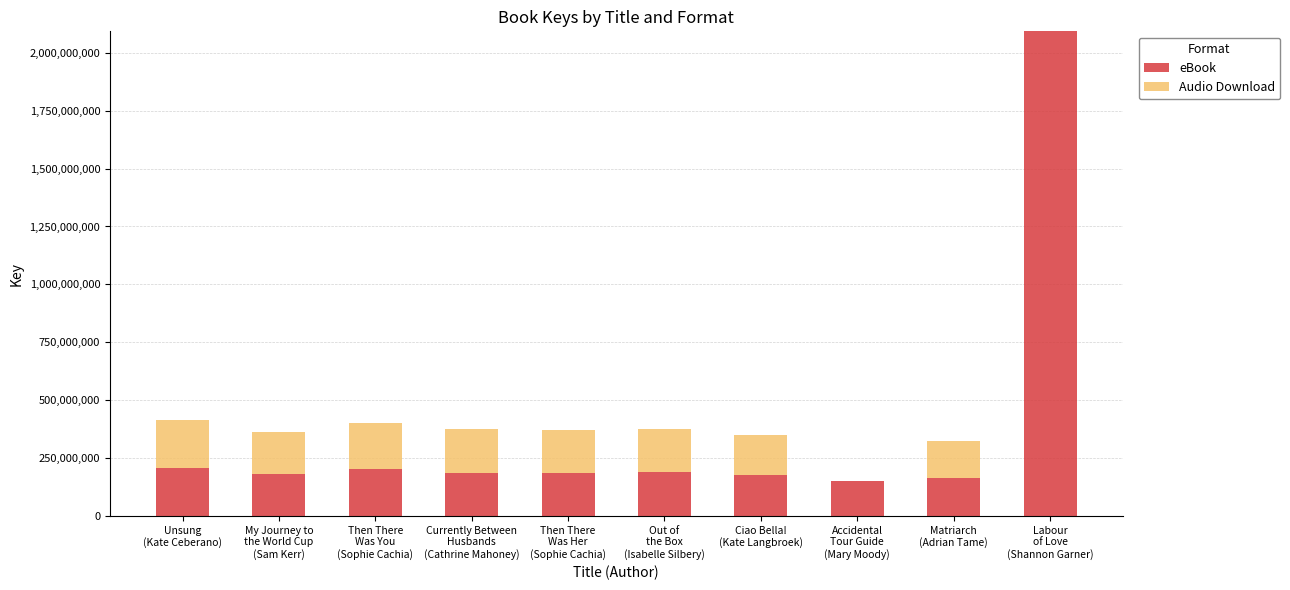

How many series are shown in this chart?

2